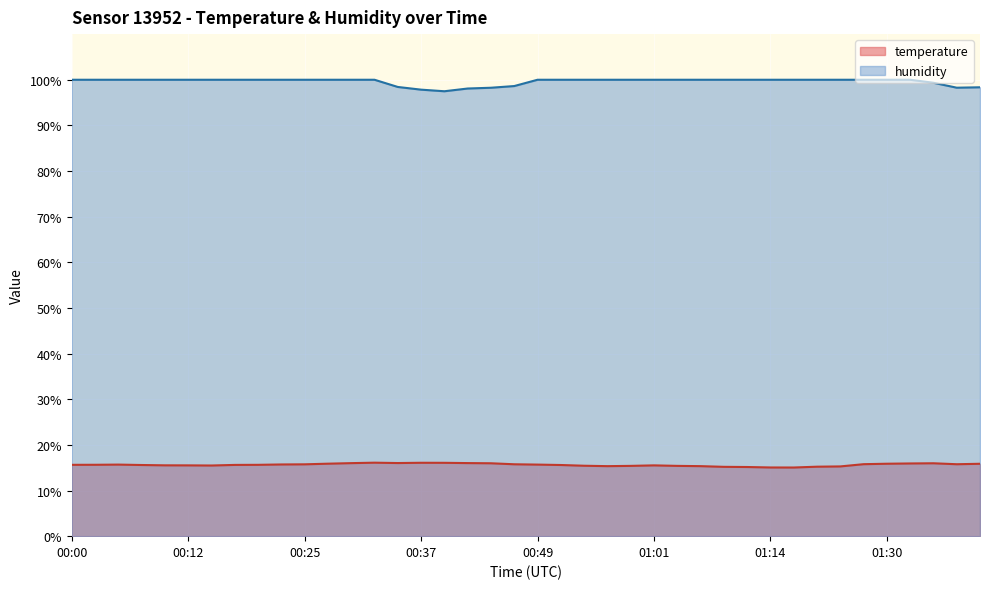

The temperature series shows 15.6 at 00:03. True or false?

True